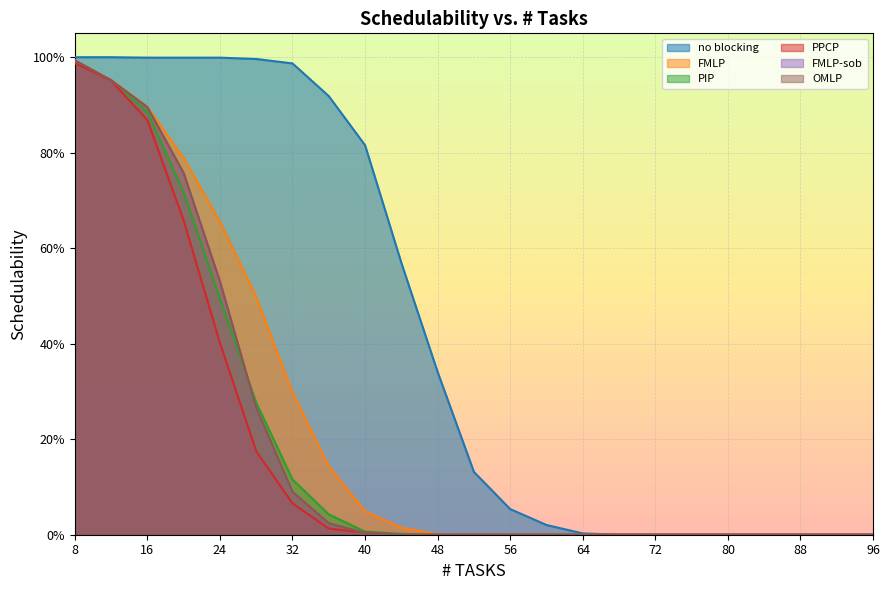

What is the highest value of the FMLP-sob series?

1.0